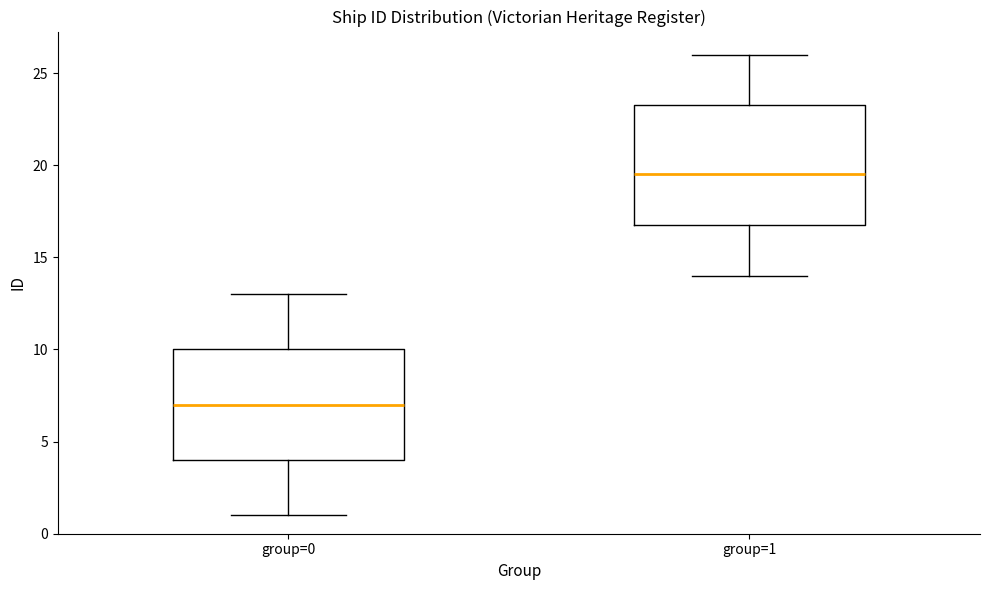

Which box has the lowest median line?

group=0